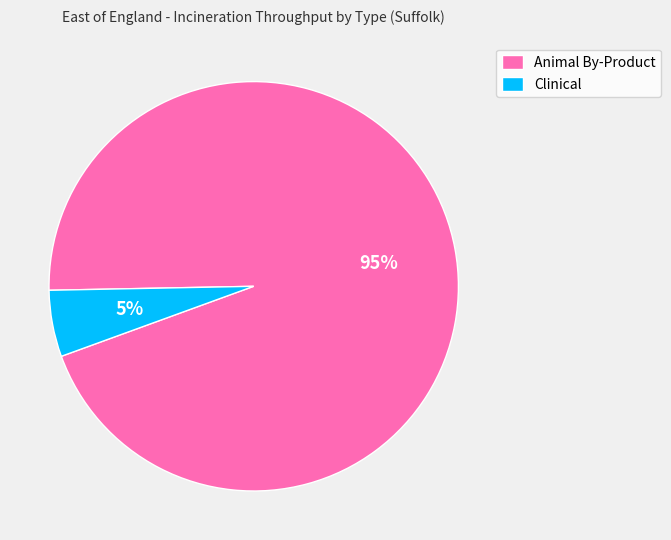

To the nearest percent, what is the difference between the Clinical and Animal By-Product slice percentages?

90%